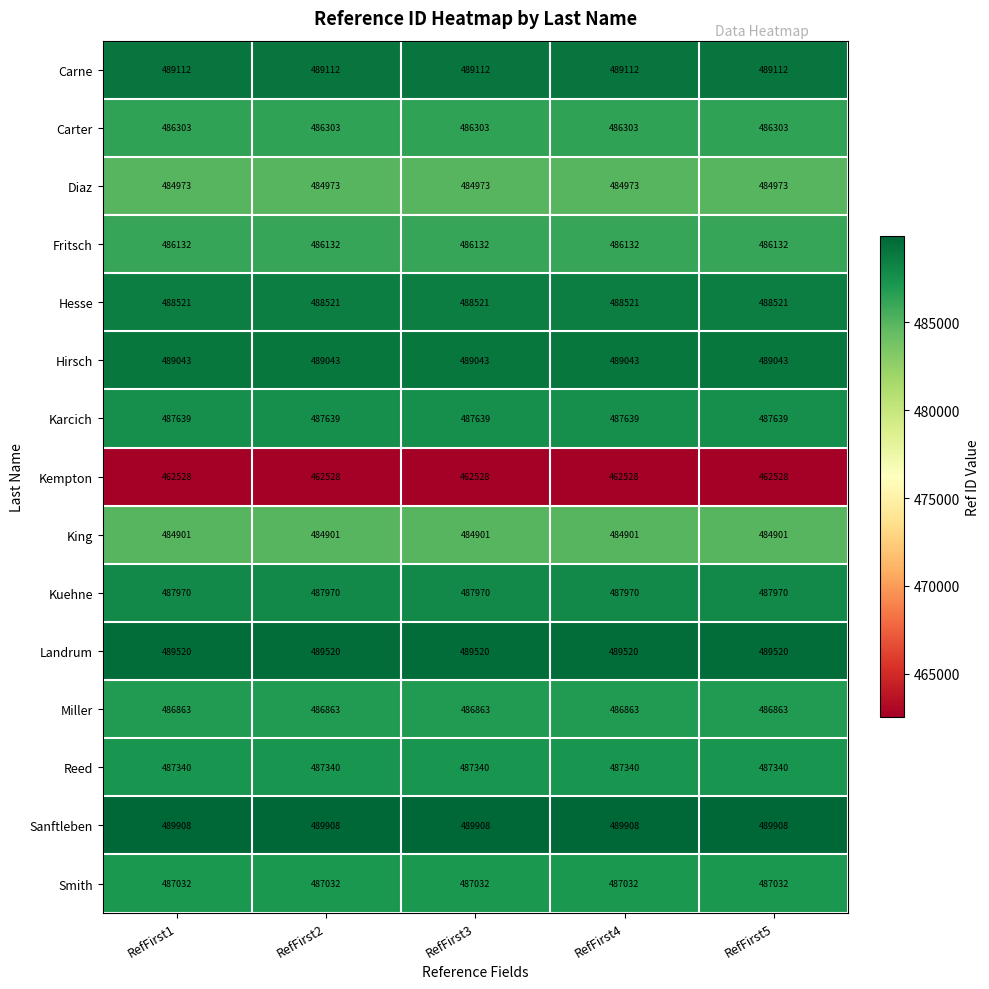

At RefFirst2, list the series in order from largest to smallest.

Sanftleben, Landrum, Carne, Hirsch, Hesse, Kuehne, Karcich, Reed, Smith, Miller, Carter, Fritsch, Diaz, King, Kempton